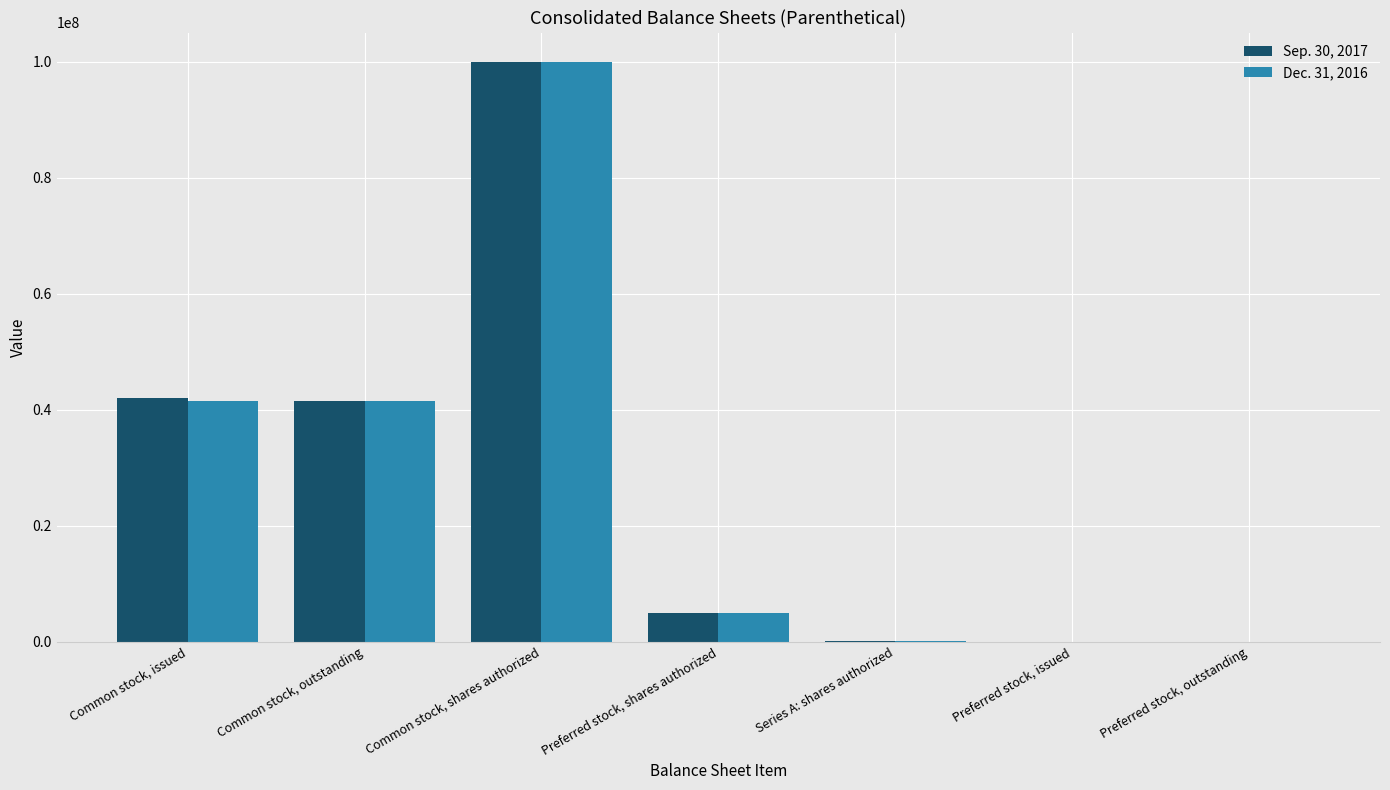

Count the number of data series in this chart.

2